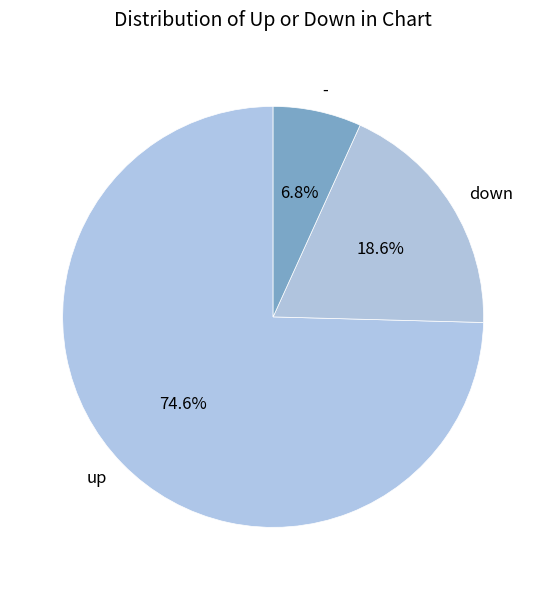

How much of the chart is everything except down?

81.4%